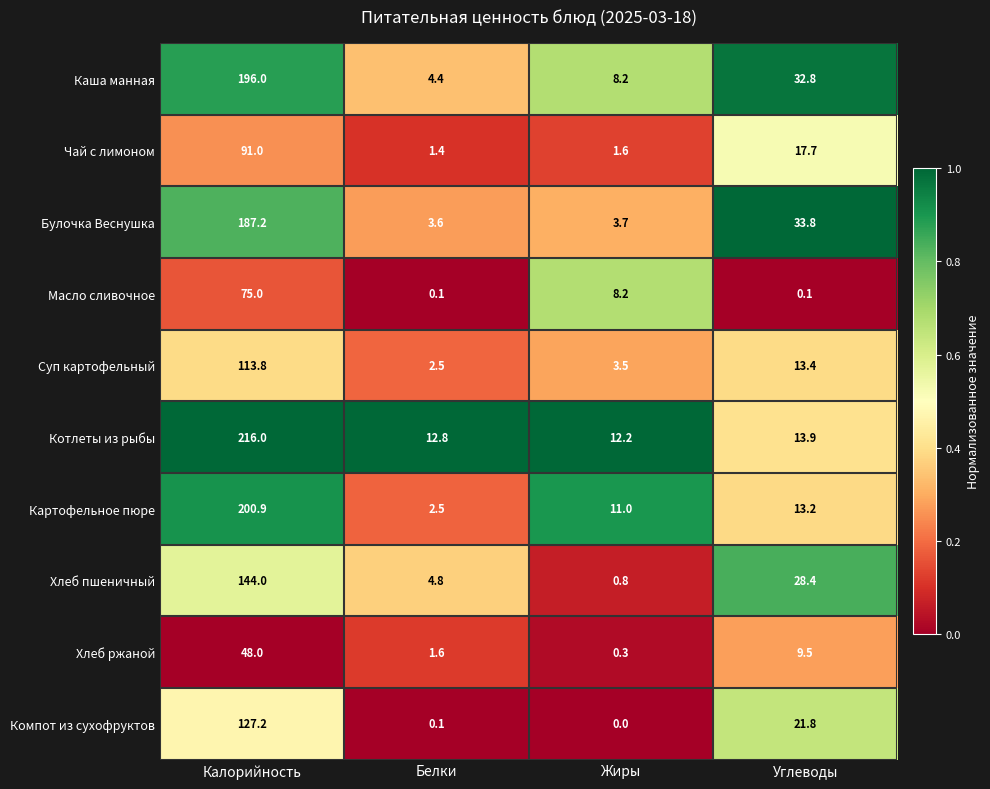

How many data points does each series have?

4